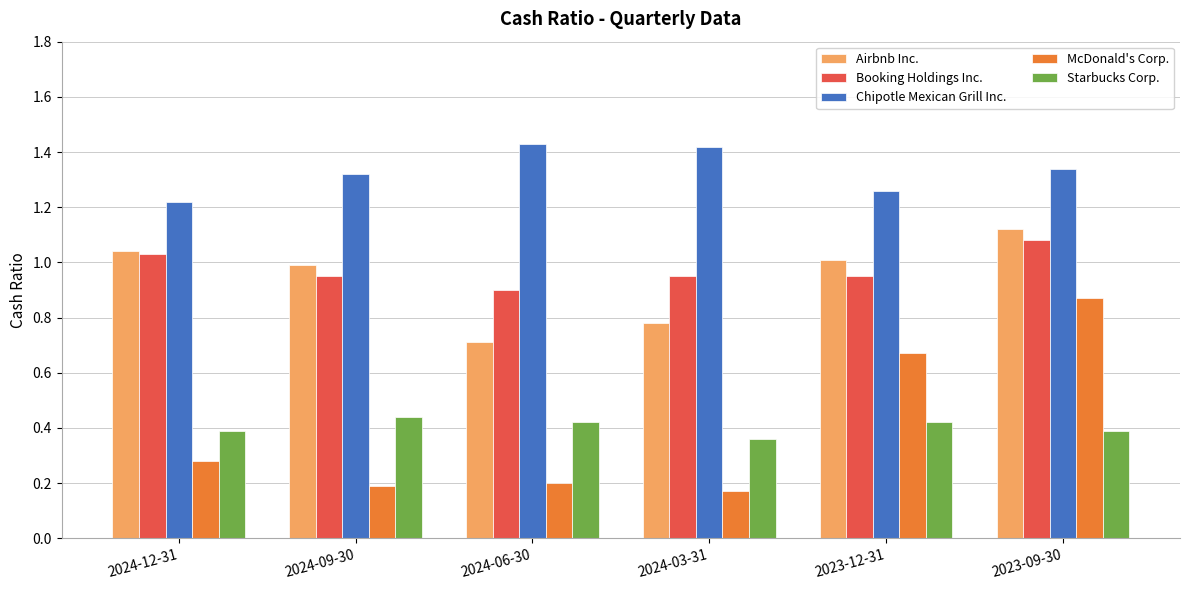

Which series has the largest range (max minus min)?

McDonald's Corp.